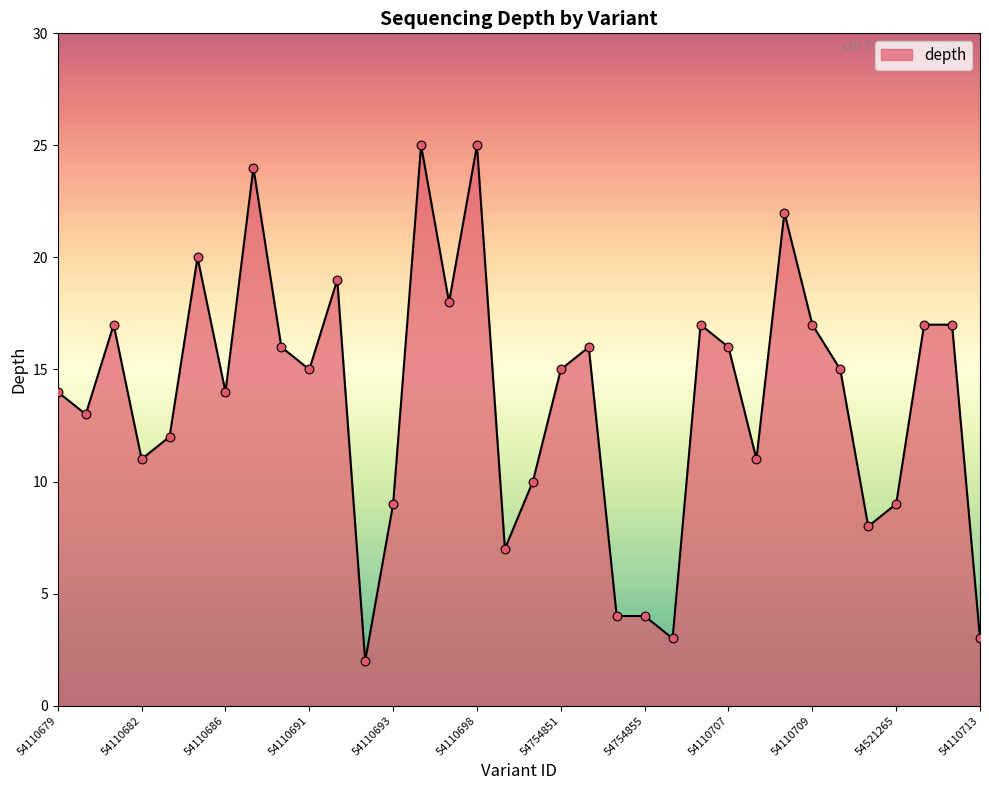

What is the difference between the maximum and minimum values?

23